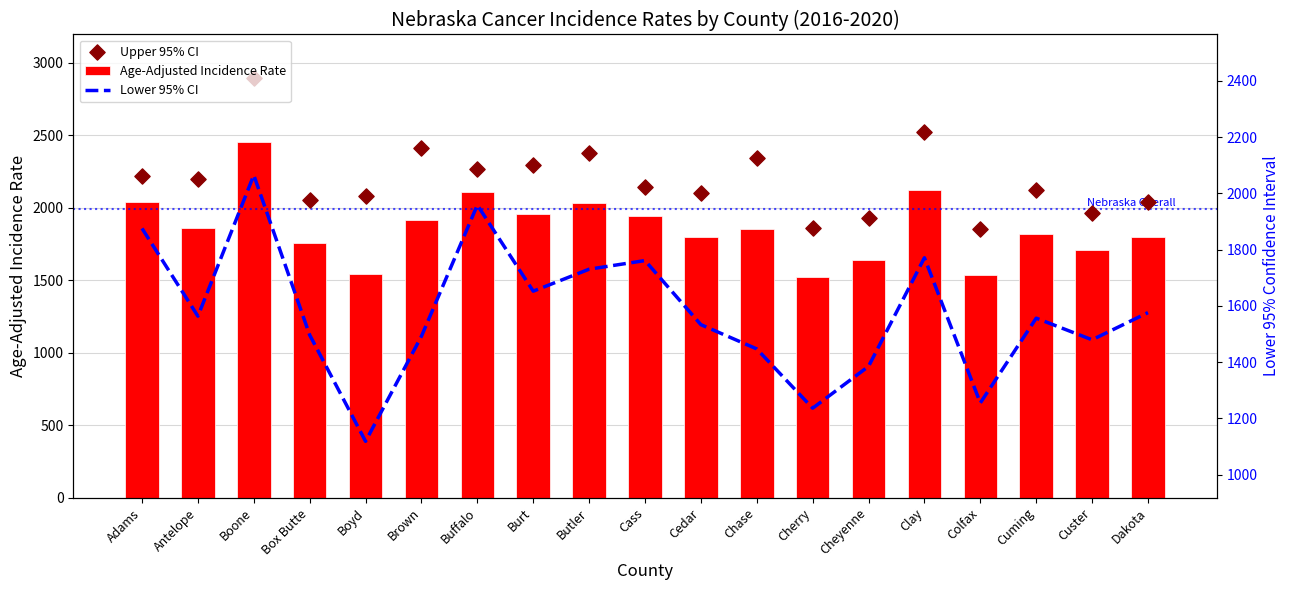

What is the total value across all series at Cheyenne?

4953.4